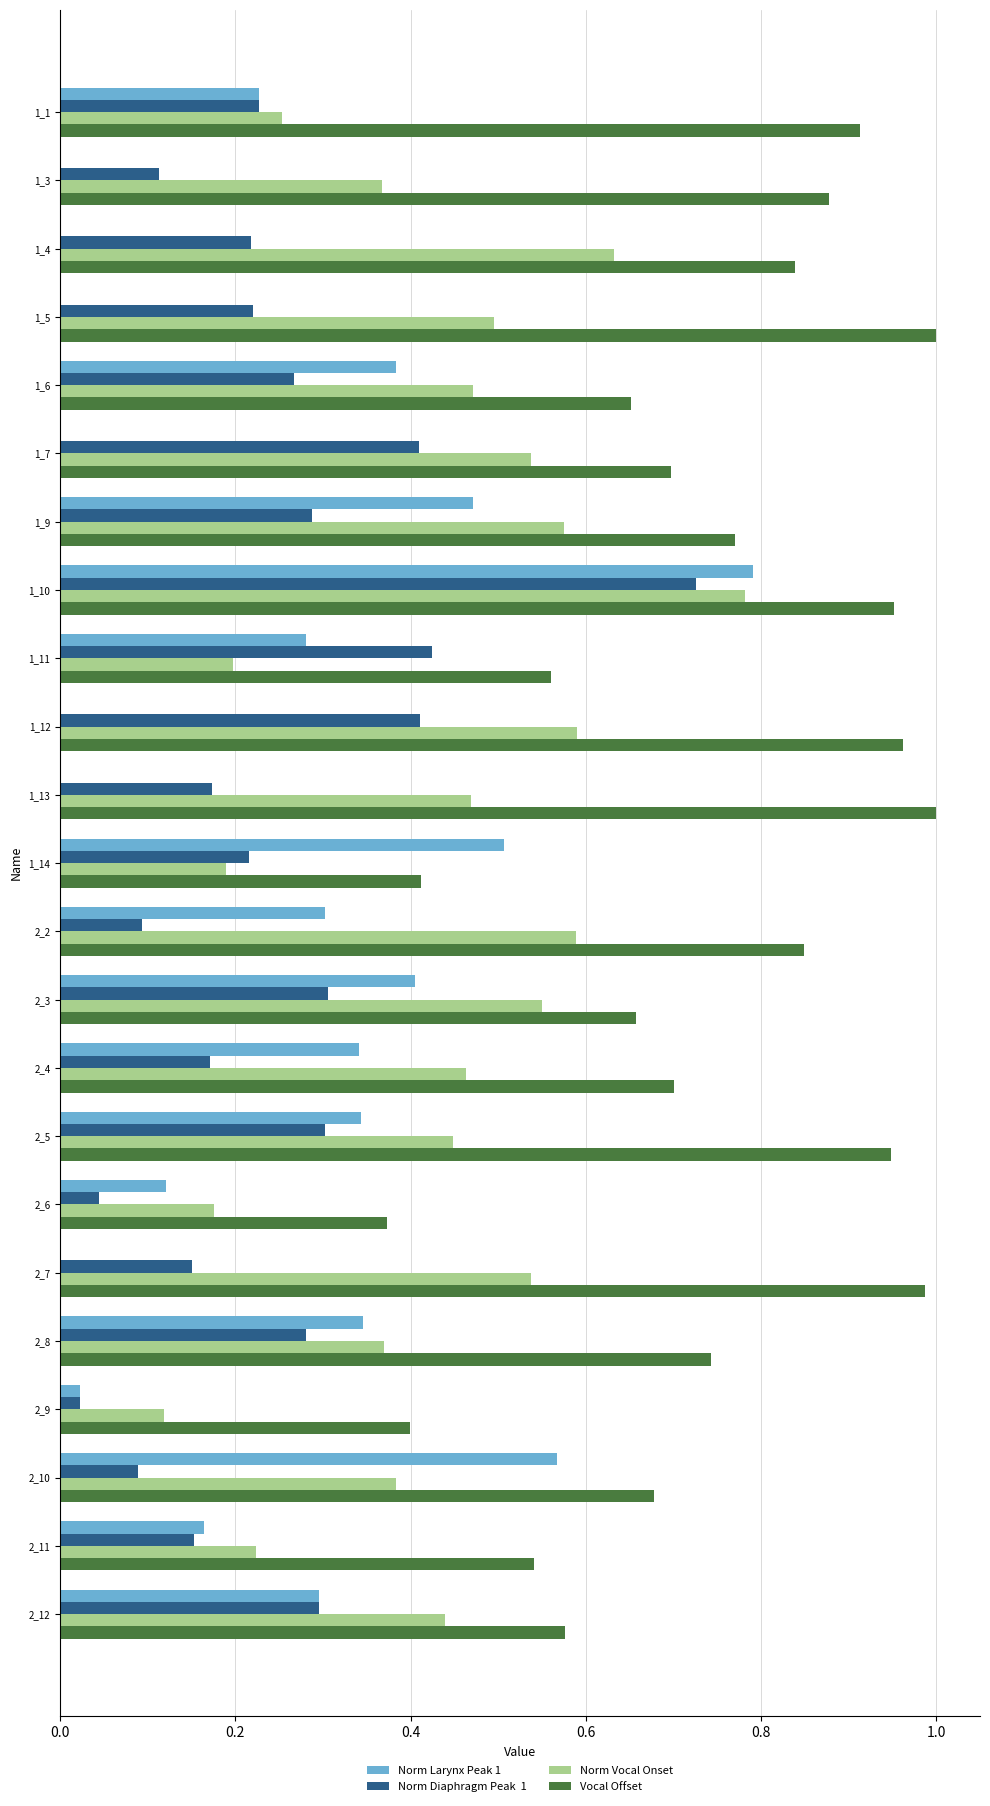

How many data points does each series have?

23